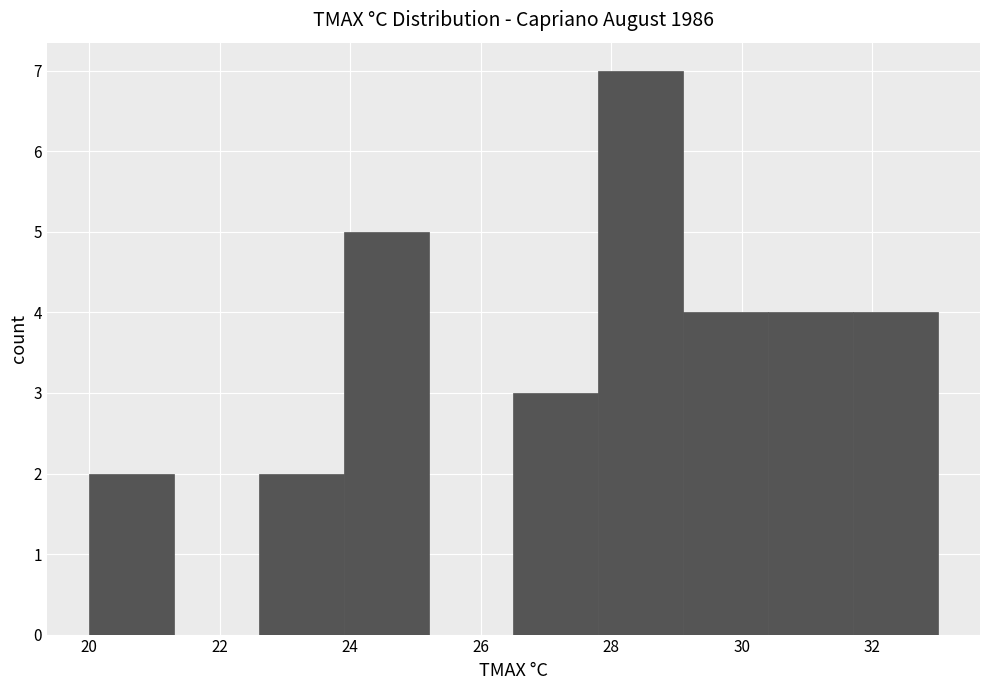

Reading left to right, transcribe this chart: for each bar, give the range it covers on the x-axis and its height. Neither the bar edges nor the heights are printed on the chart, so give them approximately, as read against the axes.

20.0 to 21.3: 2
21.3 to 22.6: 0
22.6 to 23.9: 2
23.9 to 25.2: 5
25.2 to 26.5: 0
26.5 to 27.8: 3
27.8 to 29.1: 7
29.1 to 30.4: 4
30.4 to 31.7: 4
31.7 to 33.0: 4